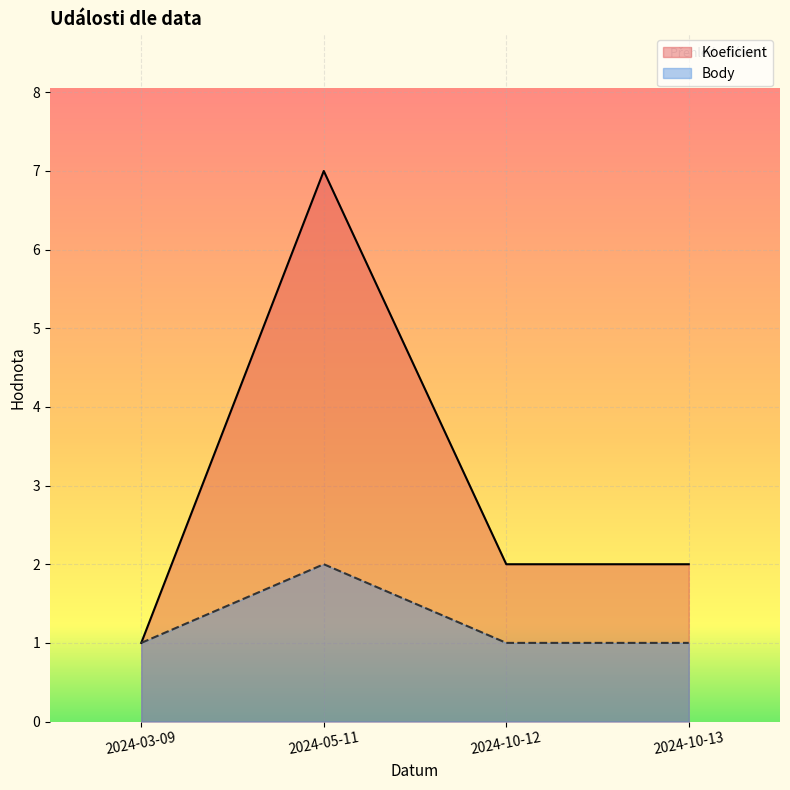

Is the value of Koeficient at 2024-10-12 greater than the value of Body at 2024-05-11?

No